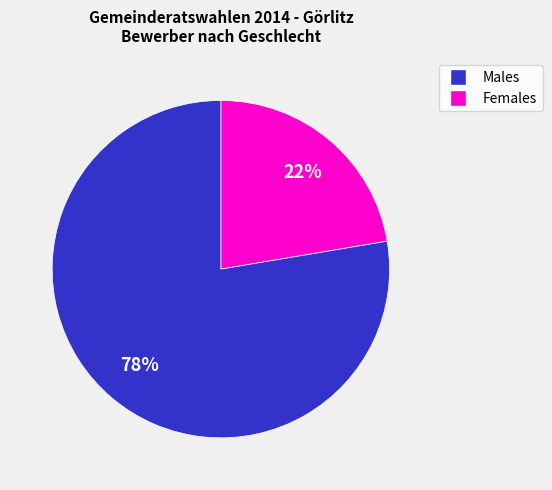

To the nearest percent, what is the average slice percentage?

50%